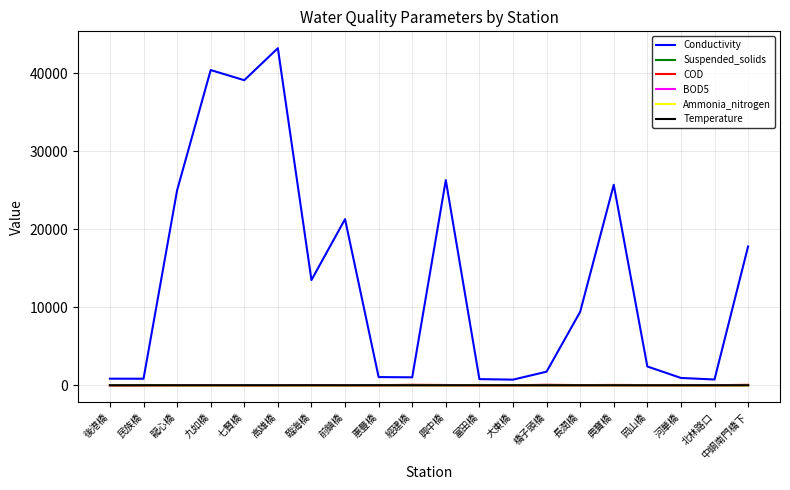

Where is Conductivity nearest to the value 21970?

前鎮橋